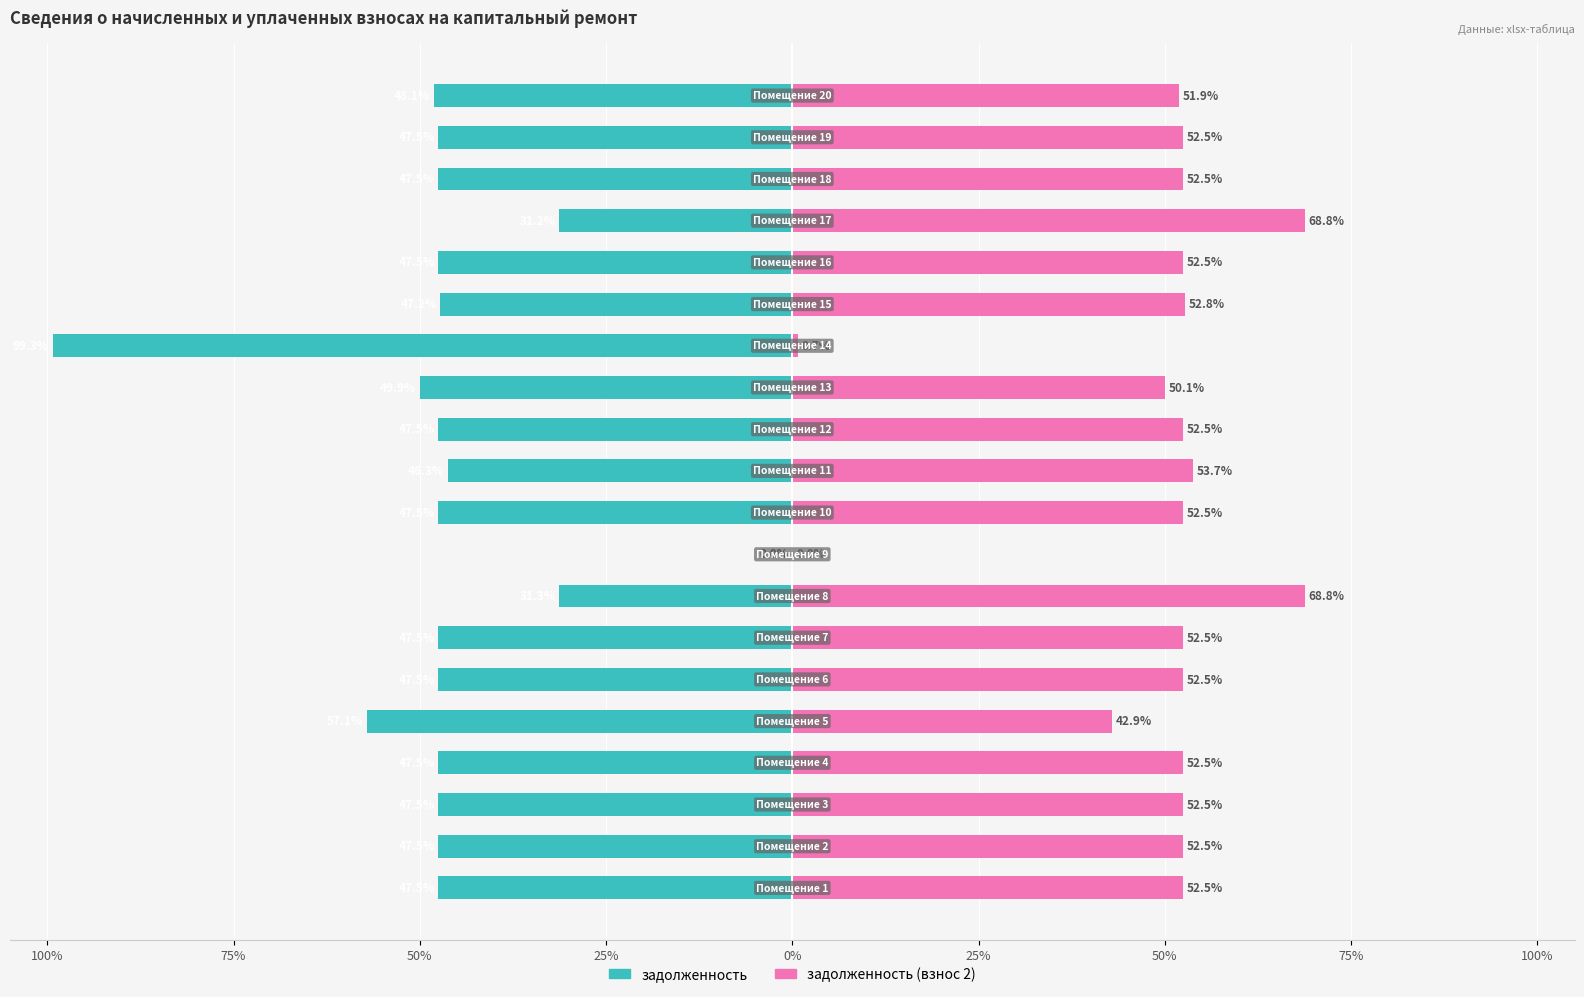

What are all the series names shown in the legend?

задолженность, задолженность (взнос 2)